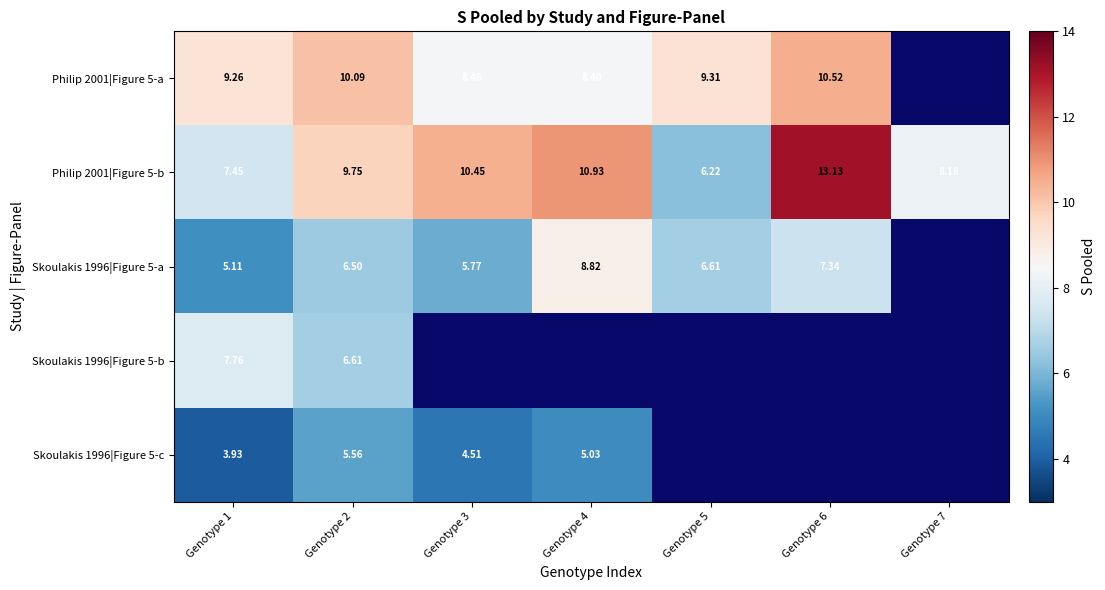

Rank the categories by Philip 2001|Figure 5-b value from lowest to highest.

Genotype 5, Genotype 1, Genotype 7, Genotype 2, Genotype 3, Genotype 4, Genotype 6